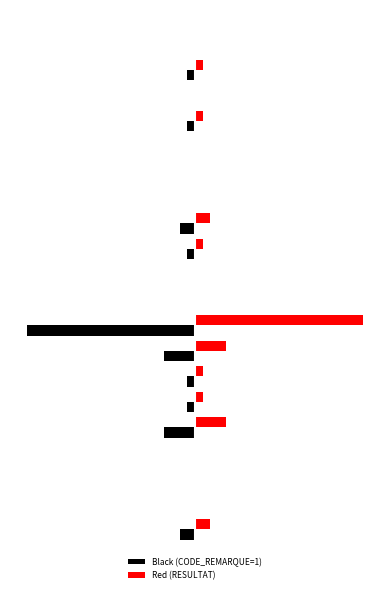

What are all the series names shown in the legend?

Black (CODE_REMARQUE=1), Red (RESULTAT)